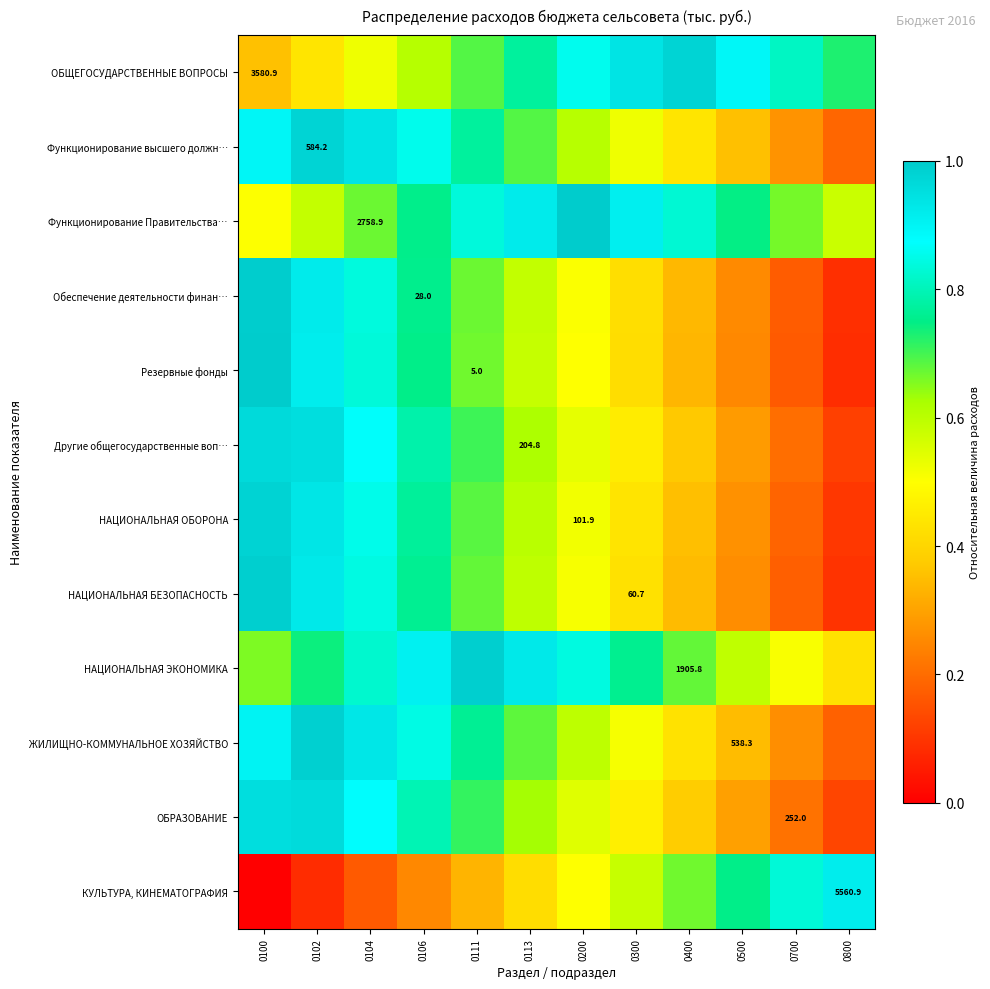

The ОБЩЕГОСУДАРСТВЕННЫЕ ВОПРОСЫ series shows 0.8 at 0700. True or false?

True